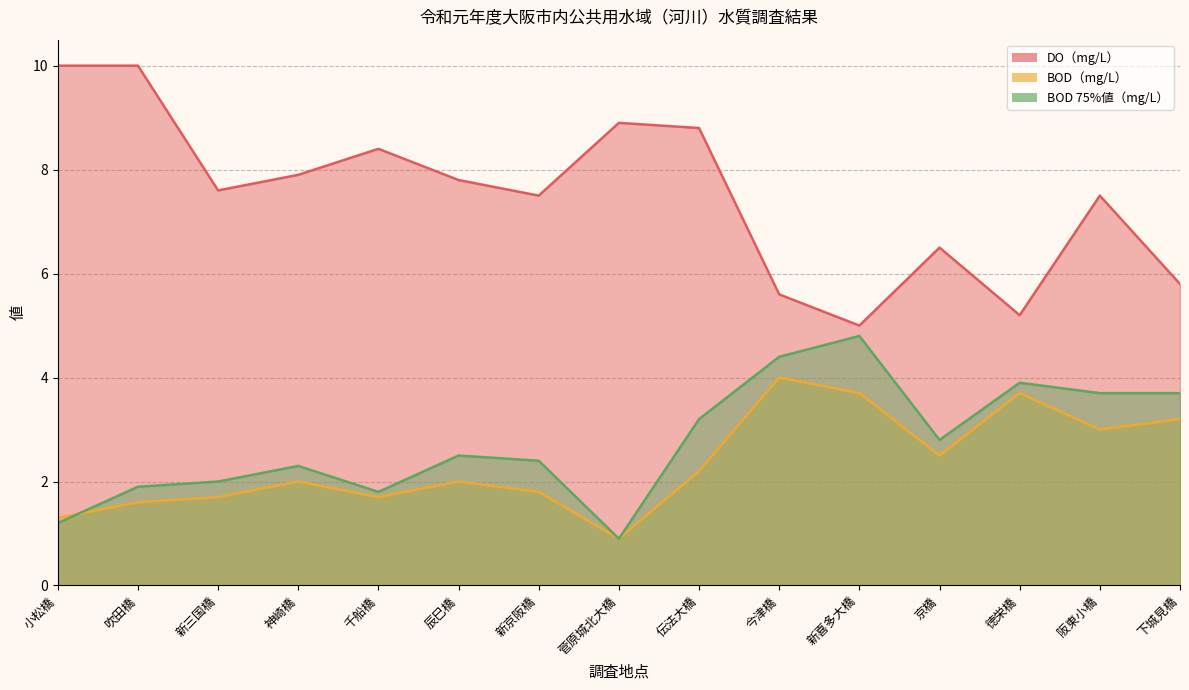

What is the difference between the DO（mg/L） values at 徳栄橋 and 新三国橋?

2.4